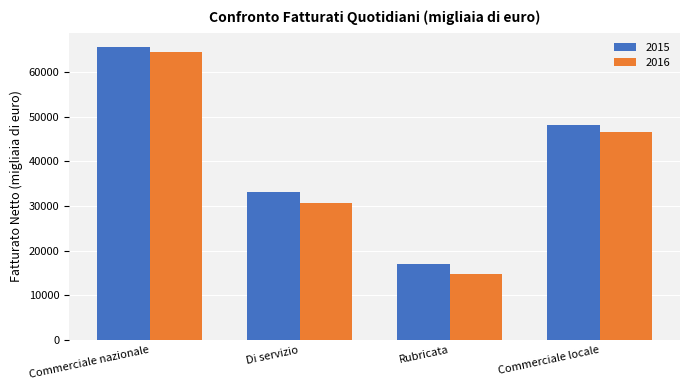

Reading left to right, list all the values displayed in this chart.

2015: Commerciale nazionale=65504	Di servizio=33029	Rubricata=17102	Commerciale locale=48224
2016: Commerciale nazionale=64443	Di servizio=30576	Rubricata=14704	Commerciale locale=46633